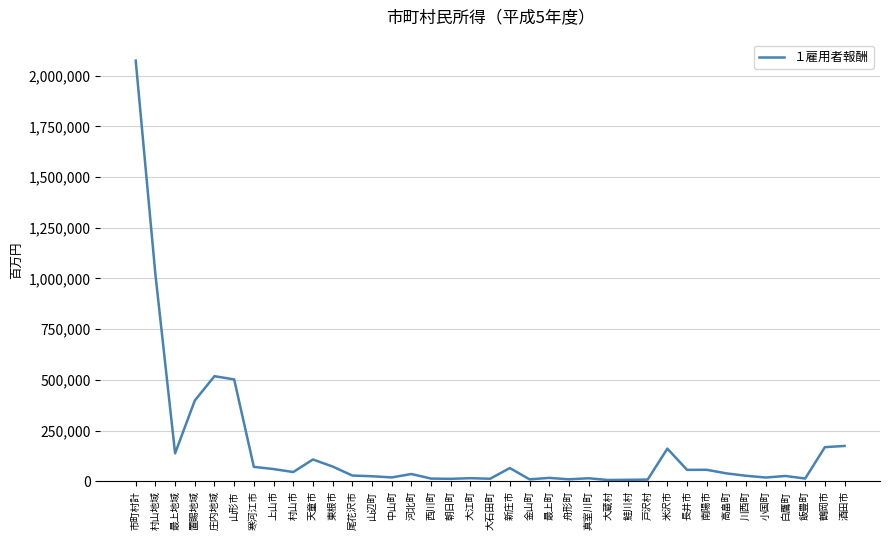

Between 大江町 and 新庄市, which is larger?

新庄市